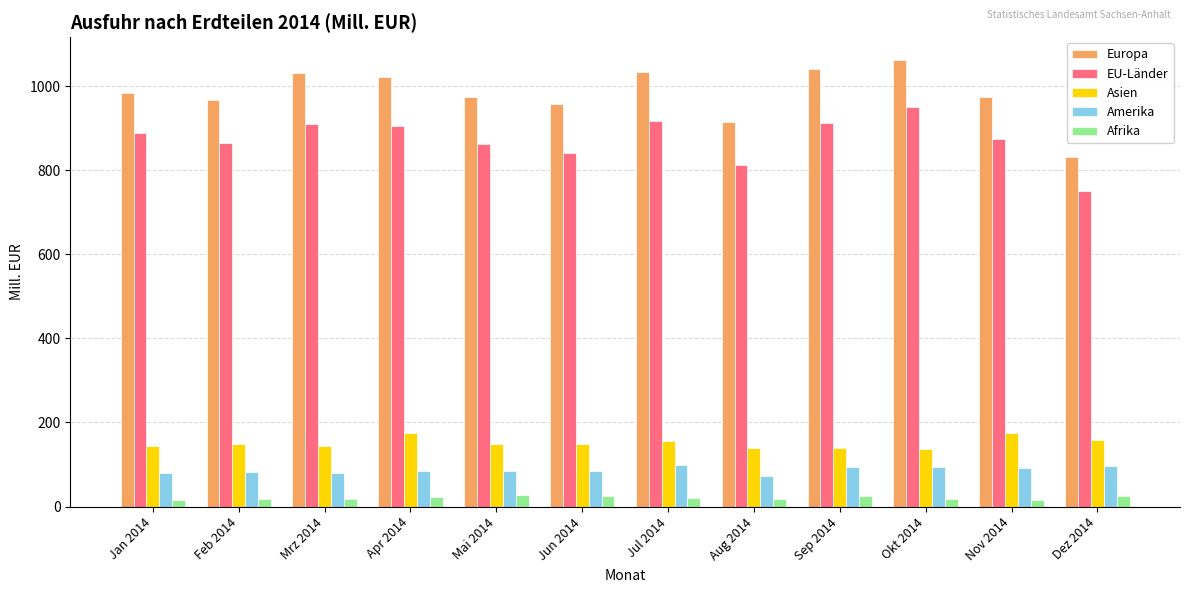

True or false: Afrika has a value of 19 at Mrz 2014.

True